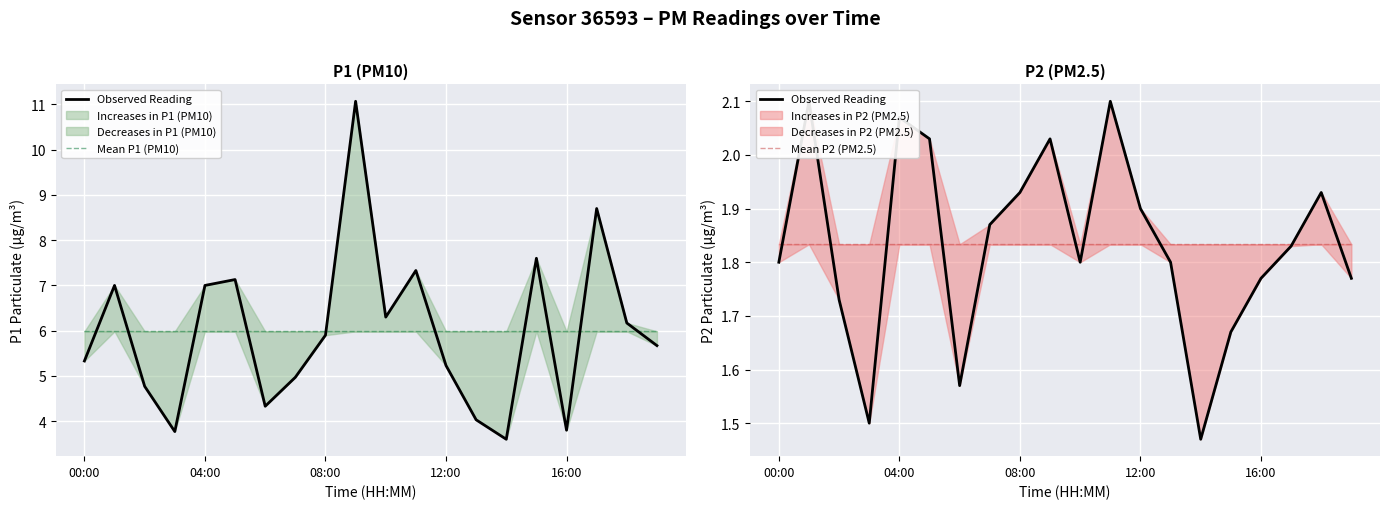

What is the value of the Mean P2 (PM2.5) point at the 9th from the left?

1.8